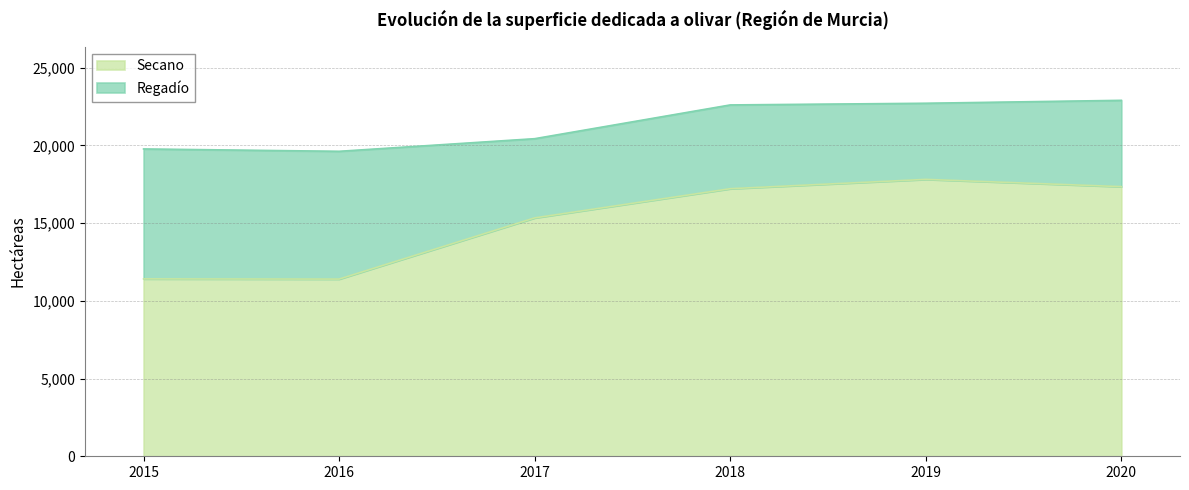

How many values exceed 17211?

2